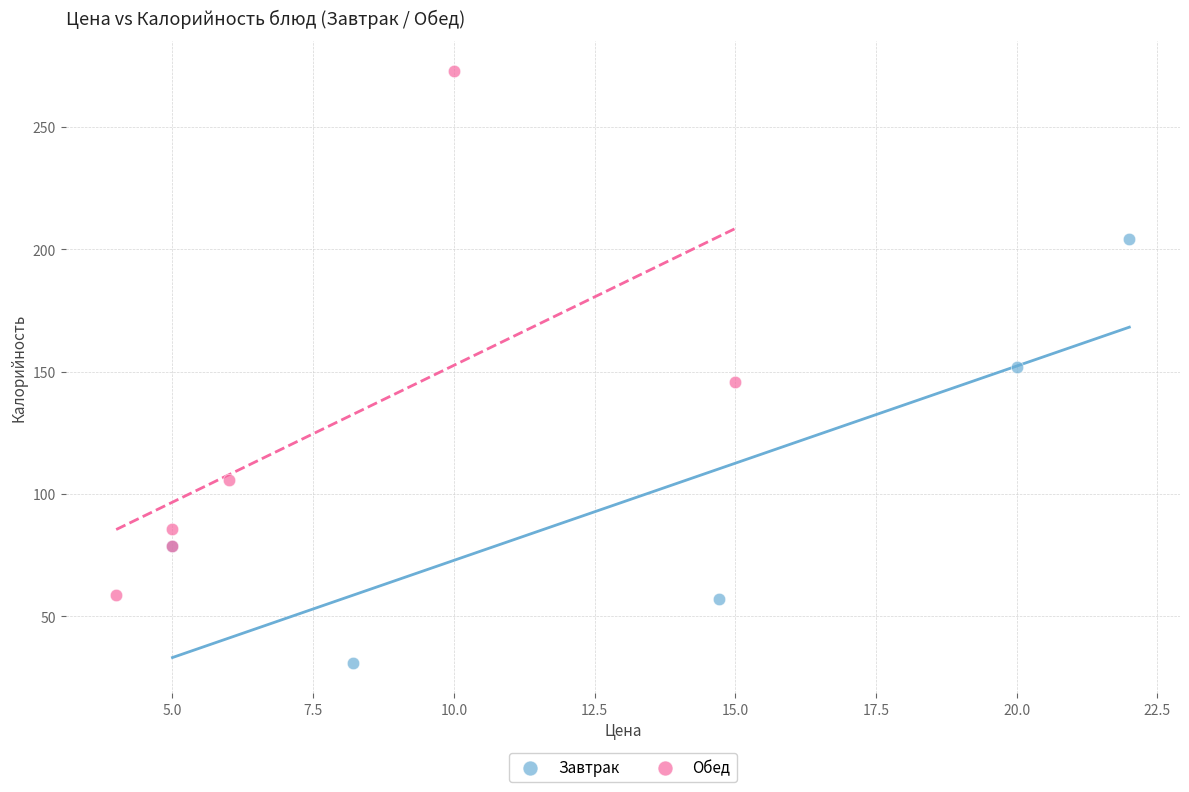

Which series contains the lowest Y value?

Завтрак